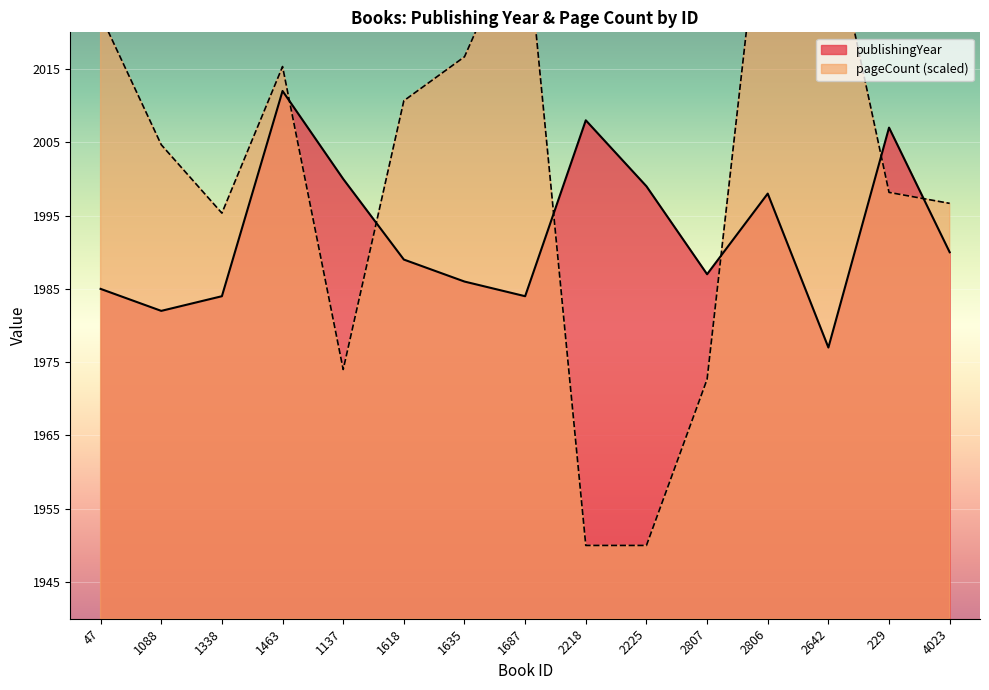

Rank the series by their average value, from lowest to highest.

publishingYear, pageCount